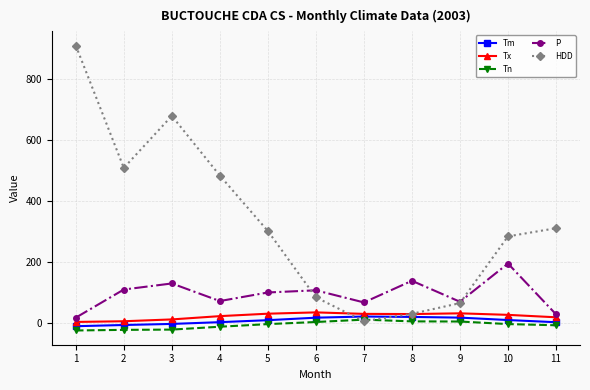

The value of P at 5 is 43.3. True or false?

False